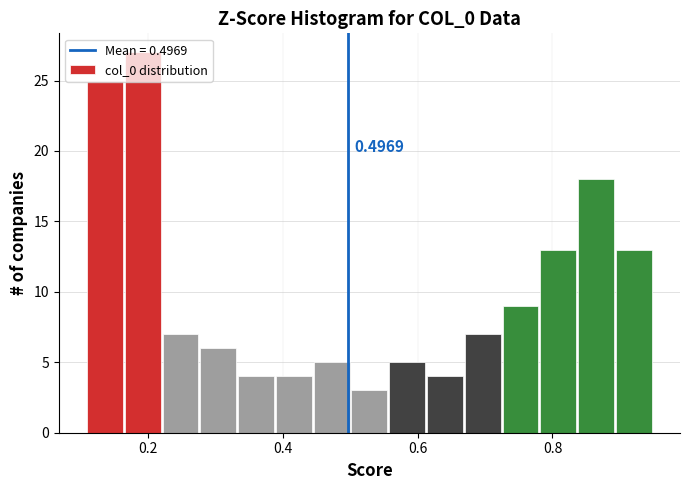

Read against the x-axis, roughly where is the centre of the tallest bar?

0.20